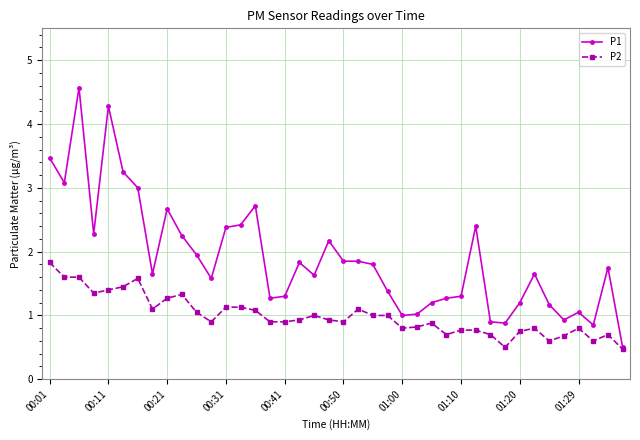

Which series has the widest spread of values?

P1